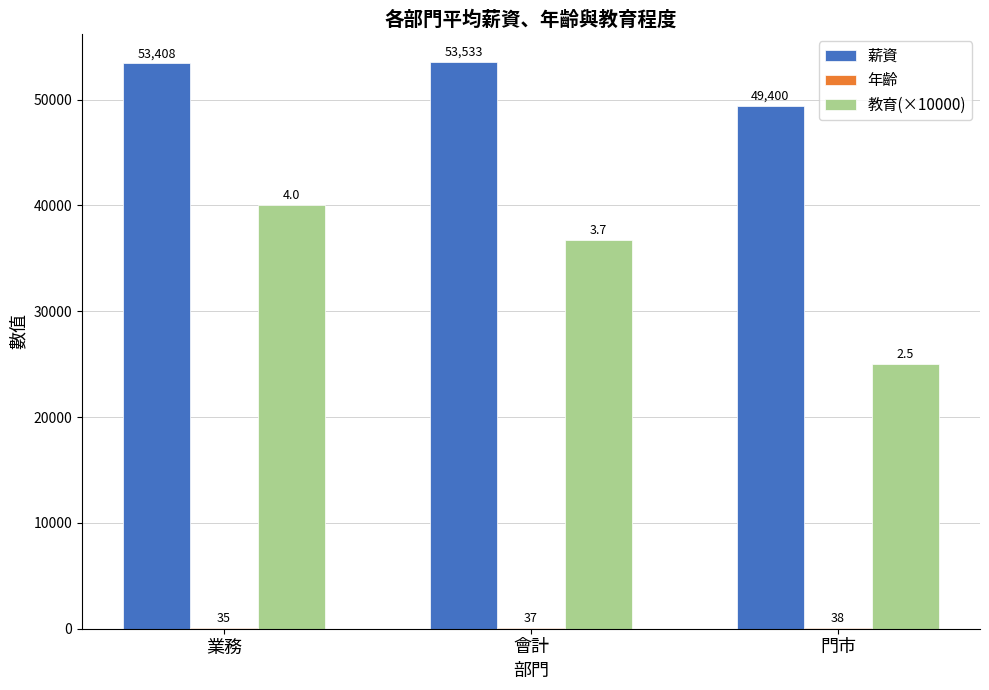

What is the maximum value for 教育(×10000)?

40000